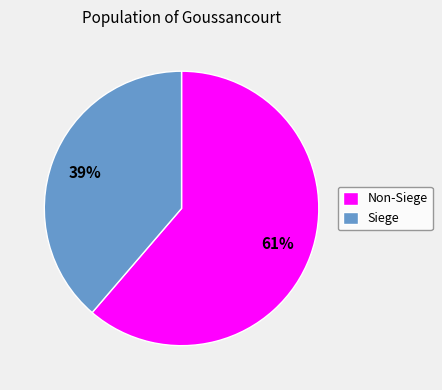

What percentage is the Non-Siege slice, to the nearest percent?

61%